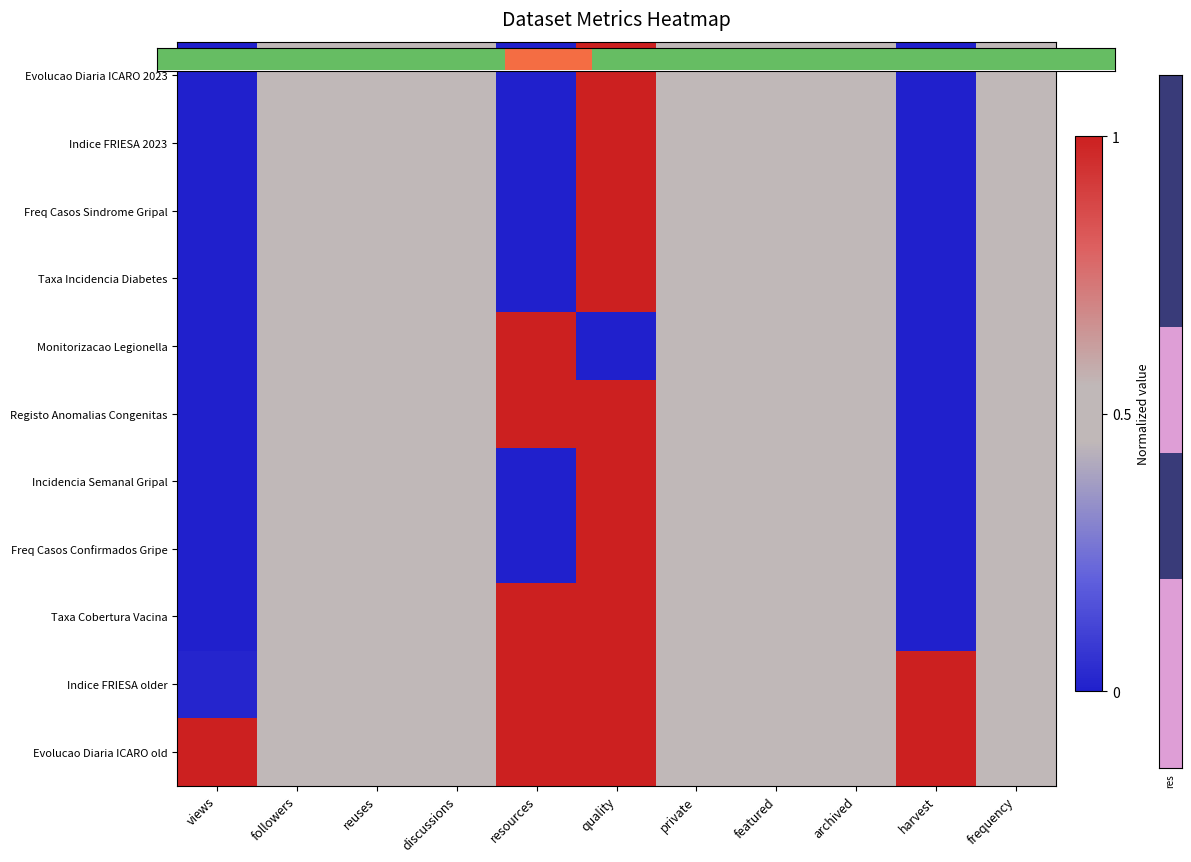

Which label corresponds to the largest value in the chart?

quality